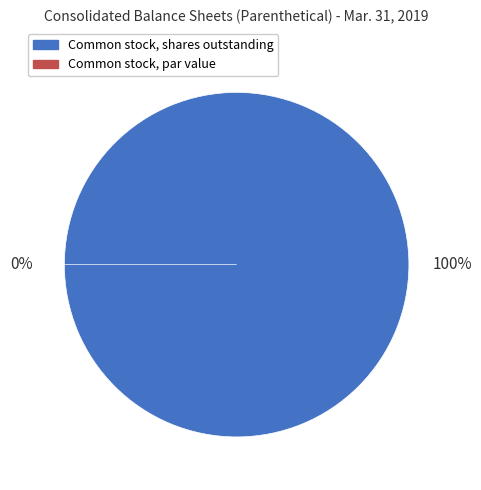

To the nearest percent, what is the combined percentage of Common stock, par value and Common stock, shares outstanding?

100%